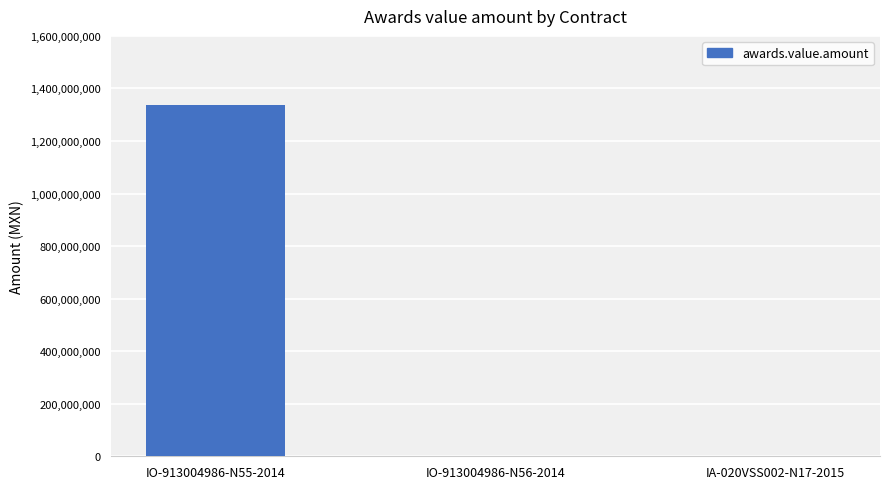

Where is the data nearest to the value 668247781?

IO-913004986-N56-2014